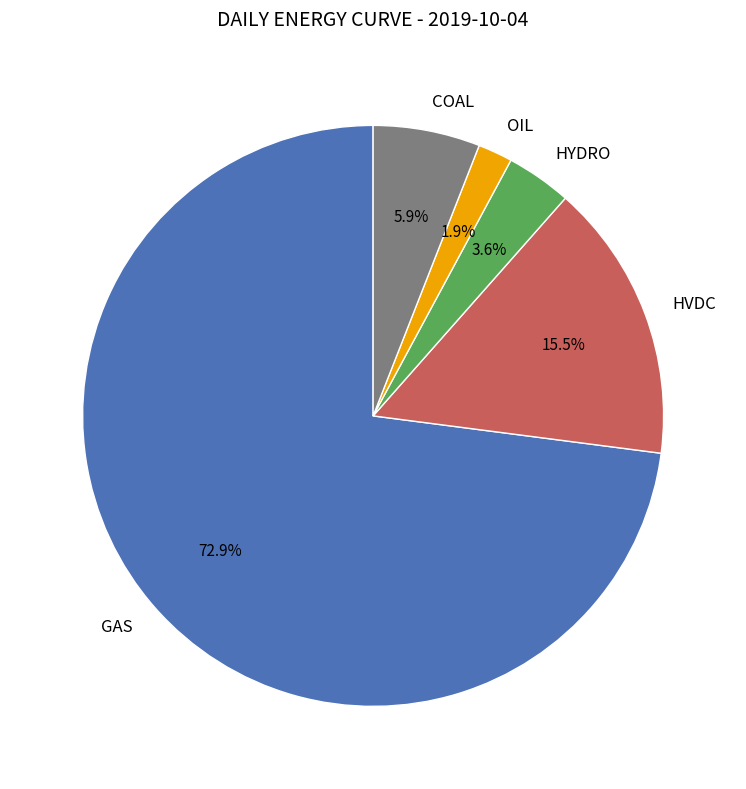

How many segments does this pie chart have?

5